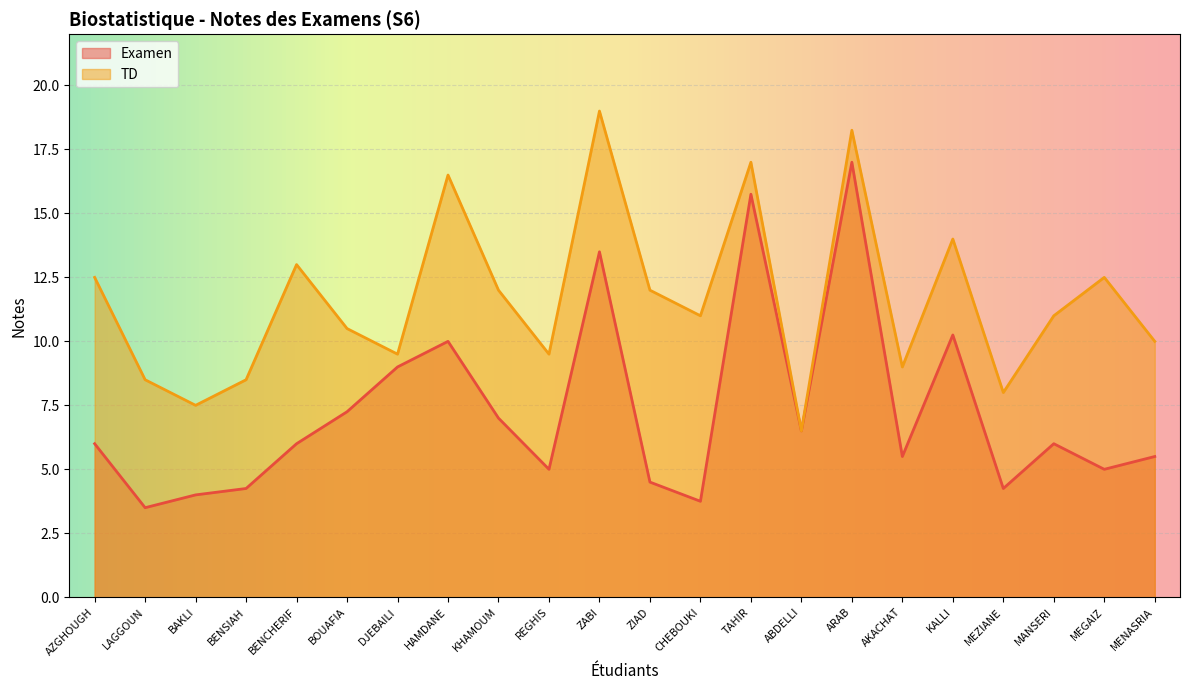

What is the label of the 1st point from the right?

MENASRIA